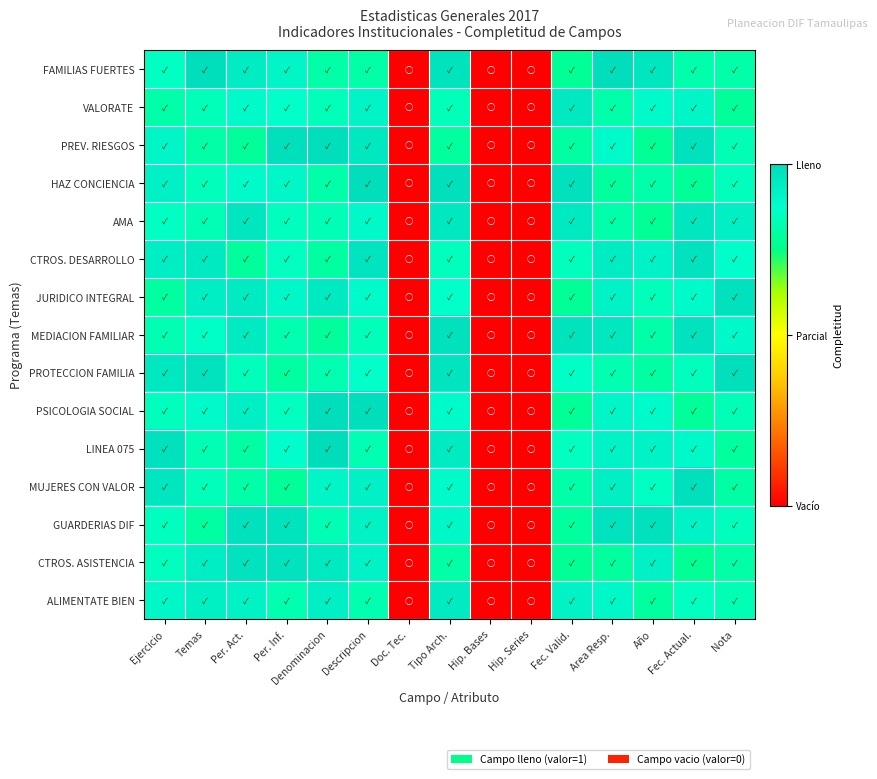

Rank the series at Temas from highest to lowest value.

FAMILIAS FUERTES, PROTECCION FAMILIA, CTROS. DESARROLLO, CTROS. ASISTENCIA, JURIDICO INTEGRAL, ALIMENTATE BIEN, PSICOLOGIA SOCIAL, MEDIACION FAMILIAR, MUJERES CON VALOR, HAZ CONCIENCIA, VALORATE, AMA, LINEA 075, PREV. RIESGOS, GUARDERIAS DIF